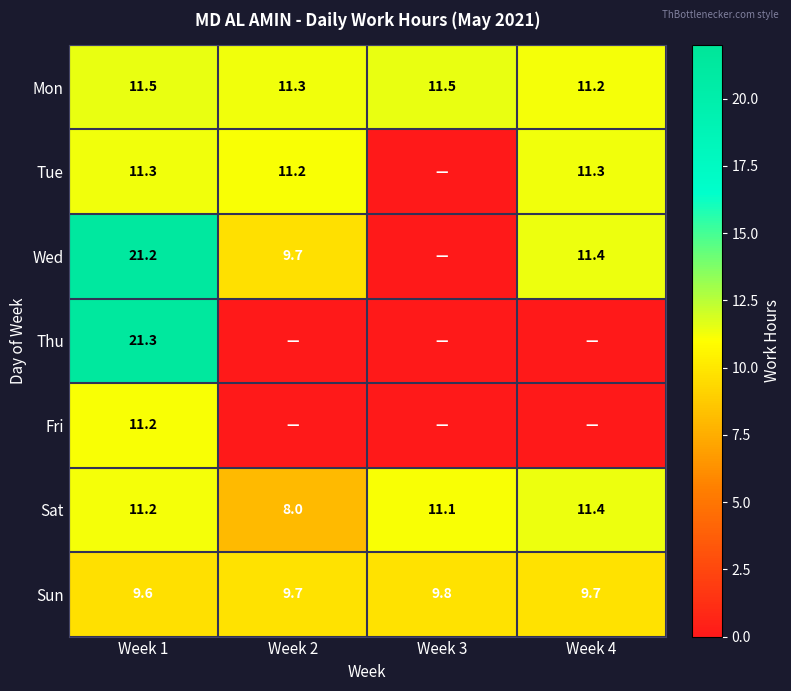

What is the difference between the maximum and minimum values in the Mon series?

0.3